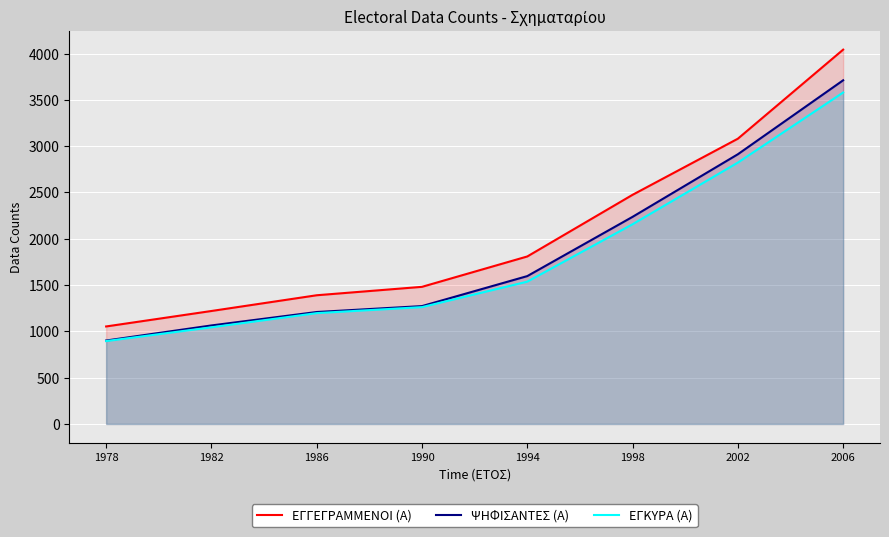

Between 2002 and 1986, which is larger?

2002